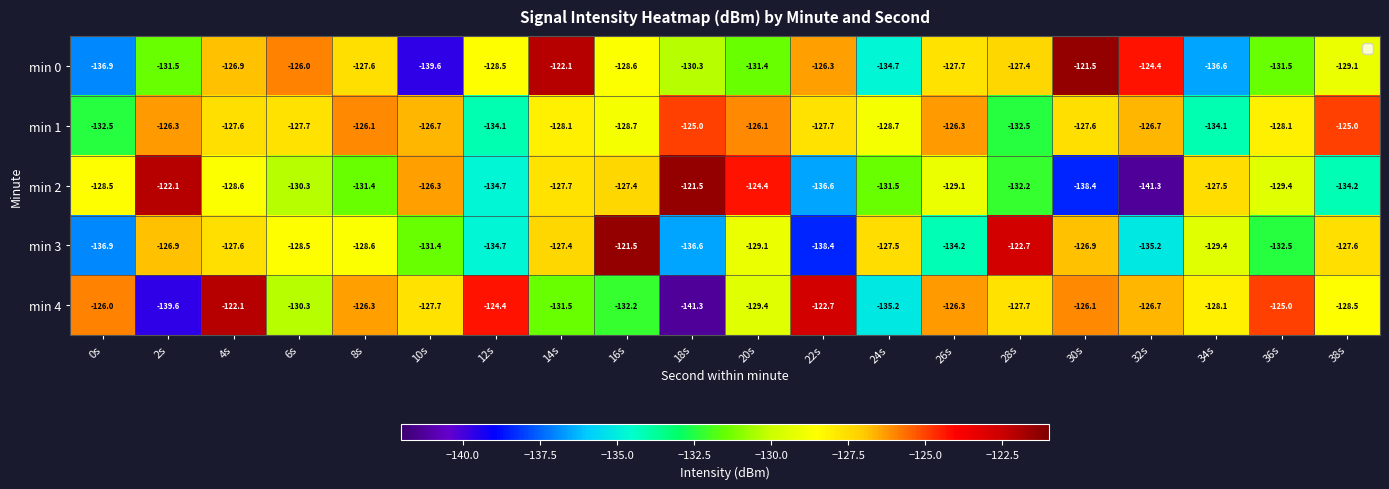

What is the maximum value for min 4?

-122.1